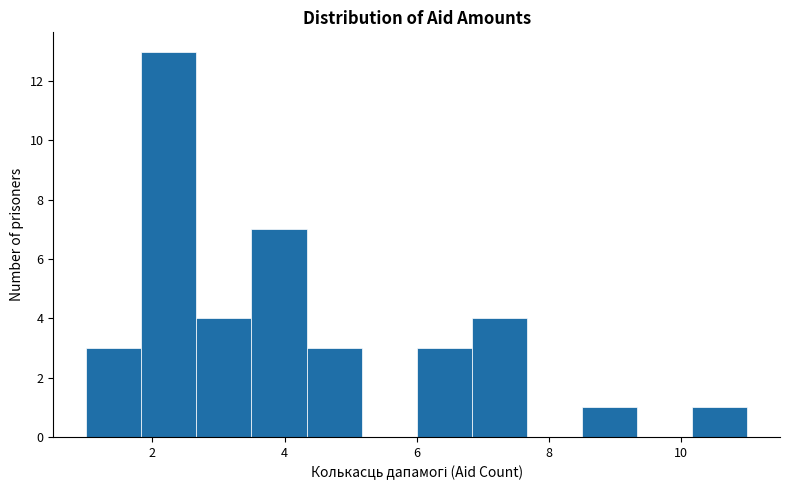

Which range on the x-axis has the tallest bar?

1.8 to 2.6